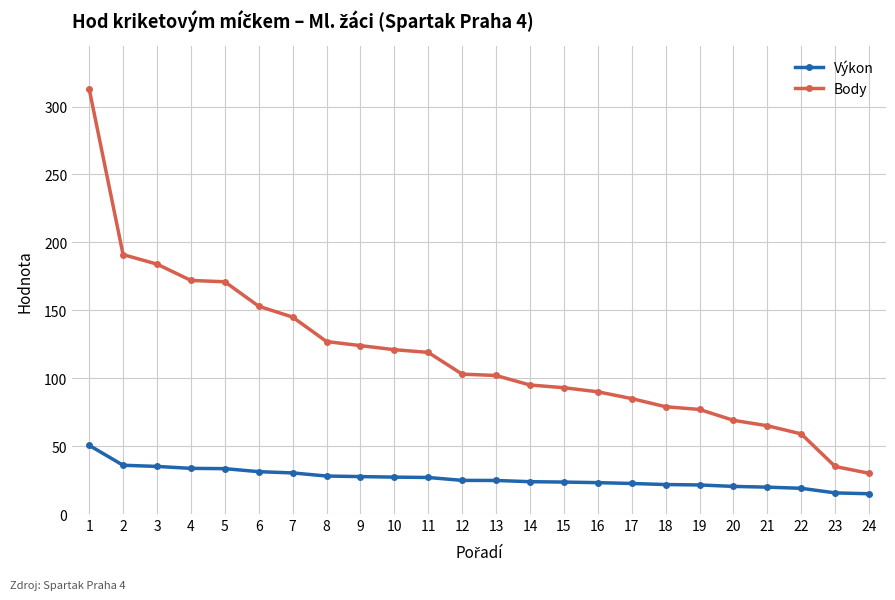

How many series are shown in this chart?

2